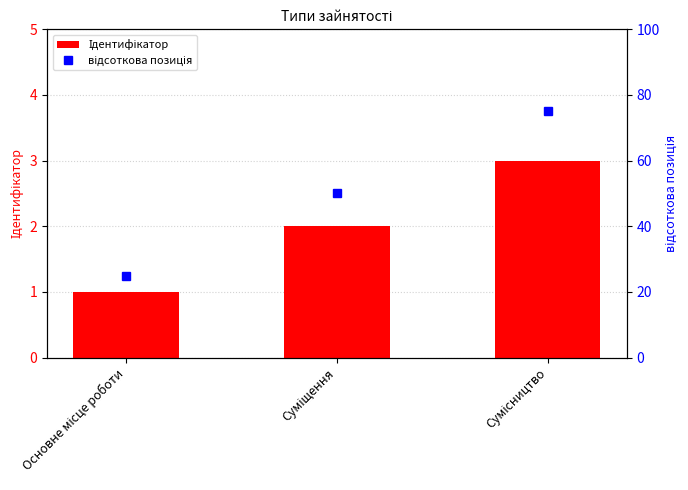

At which label is відсоткова позиція closest to 50?

Суміщення